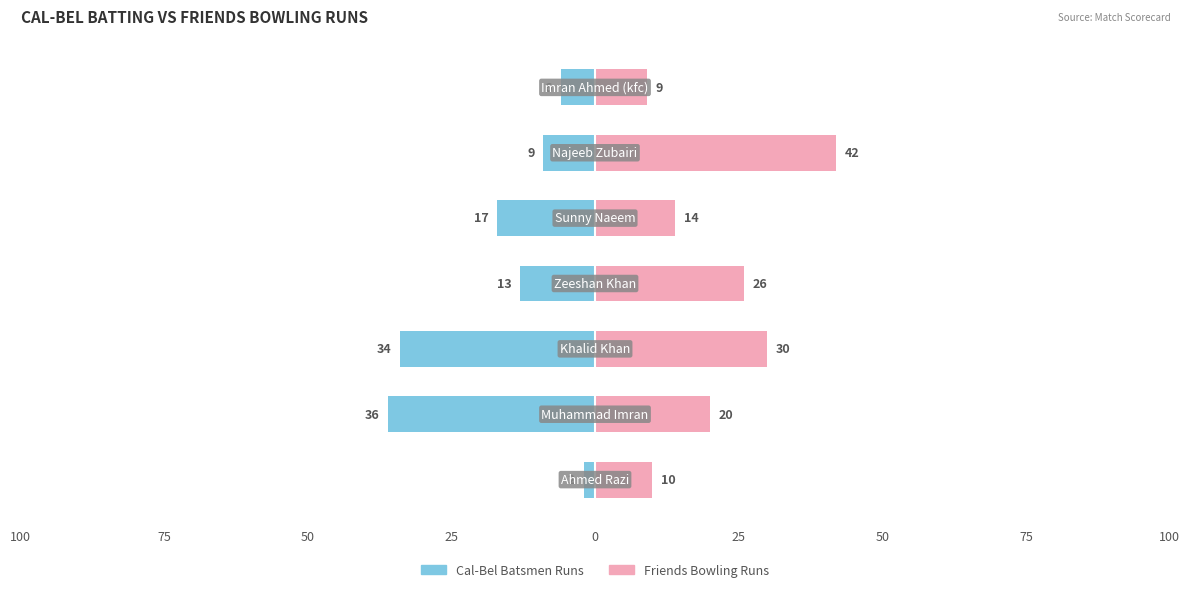

Between 75 and 100, which is larger?

100